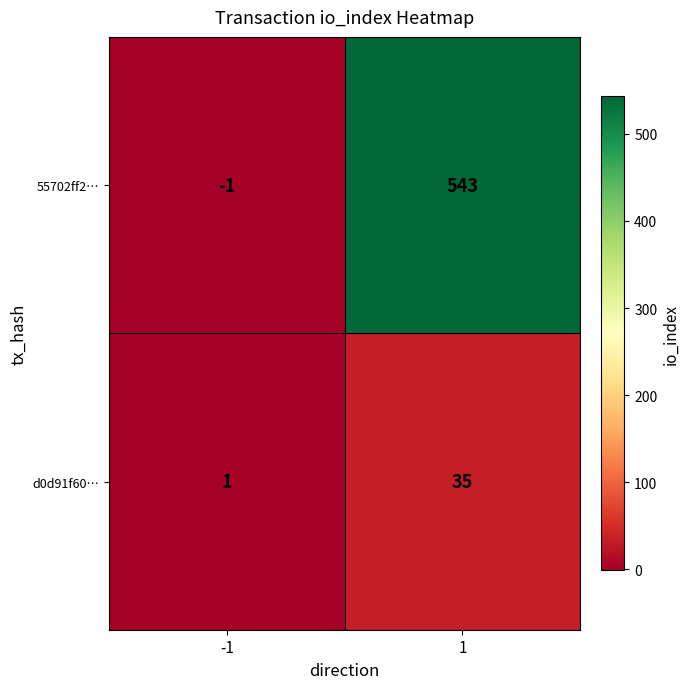

What is the average value of the 55702ff2… series?

271